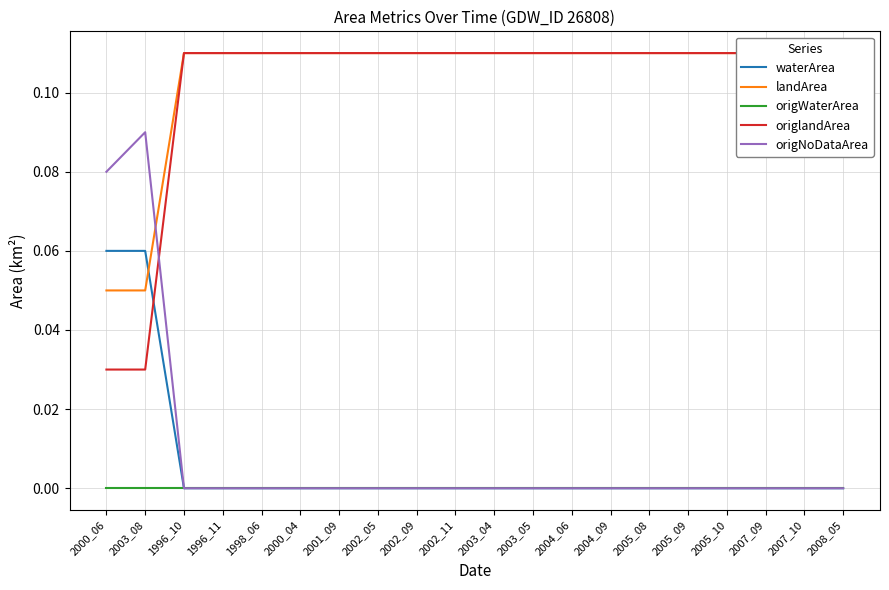

Reading left to right, transcribe all the data shown in this chart.

waterArea: 2000_06=0.1	2003_08=0.1	1996_10=0.0	1996_11=0.0	1998_06=0.0	2000_04=0.0	2001_09=0.0	2002_05=0.0	2002_09=0.0	2002_11=0.0	2003_04=0.0	2003_05=0.0	2004_06=0.0	2004_09=0.0	2005_08=0.0	2005_09=0.0	2005_10=0.0	2007_09=0.0	2007_10=0.0	2008_05=0.0
landArea: 2000_06=0.1	2003_08=0.1	1996_10=0.1	1996_11=0.1	1998_06=0.1	2000_04=0.1	2001_09=0.1	2002_05=0.1	2002_09=0.1	2002_11=0.1	2003_04=0.1	2003_05=0.1	2004_06=0.1	2004_09=0.1	2005_08=0.1	2005_09=0.1	2005_10=0.1	2007_09=0.1	2007_10=0.1	2008_05=0.1
origWaterArea: 2000_06=0.0	2003_08=0.0	1996_10=0.0	1996_11=0.0	1998_06=0.0	2000_04=0.0	2001_09=0.0	2002_05=0.0	2002_09=0.0	2002_11=0.0	2003_04=0.0	2003_05=0.0	2004_06=0.0	2004_09=0.0	2005_08=0.0	2005_09=0.0	2005_10=0.0	2007_09=0.0	2007_10=0.0	2008_05=0.0
origlandArea: 2000_06=0.0	2003_08=0.0	1996_10=0.1	1996_11=0.1	1998_06=0.1	2000_04=0.1	2001_09=0.1	2002_05=0.1	2002_09=0.1	2002_11=0.1	2003_04=0.1	2003_05=0.1	2004_06=0.1	2004_09=0.1	2005_08=0.1	2005_09=0.1	2005_10=0.1	2007_09=0.1	2007_10=0.1	2008_05=0.1
origNoDataArea: 2000_06=0.1	2003_08=0.1	1996_10=0.0	1996_11=0.0	1998_06=0.0	2000_04=0.0	2001_09=0.0	2002_05=0.0	2002_09=0.0	2002_11=0.0	2003_04=0.0	2003_05=0.0	2004_06=0.0	2004_09=0.0	2005_08=0.0	2005_09=0.0	2005_10=0.0	2007_09=0.0	2007_10=0.0	2008_05=0.0